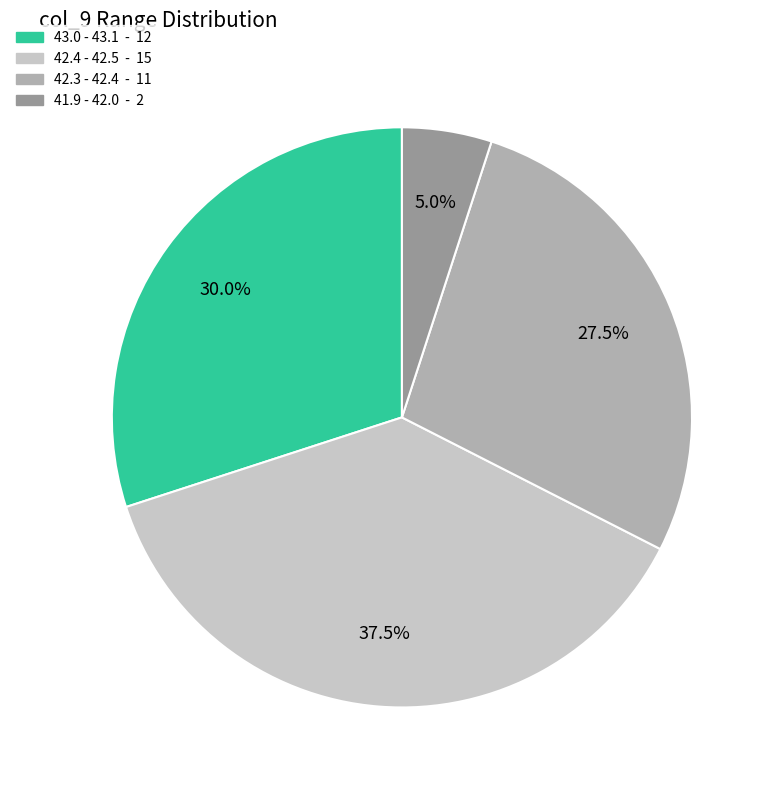

Is there any slice that represents more than half of the pie?

No